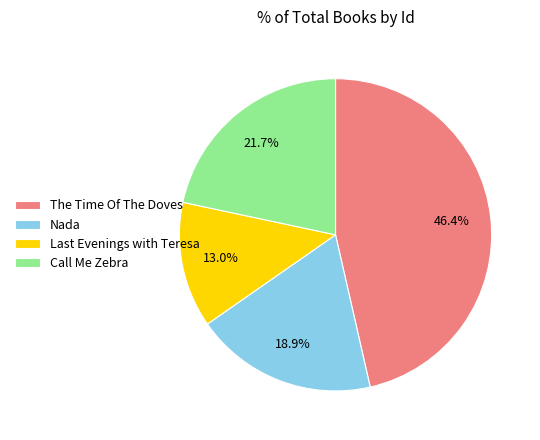

To the nearest percent, what portion does Call Me Zebra represent?

22%